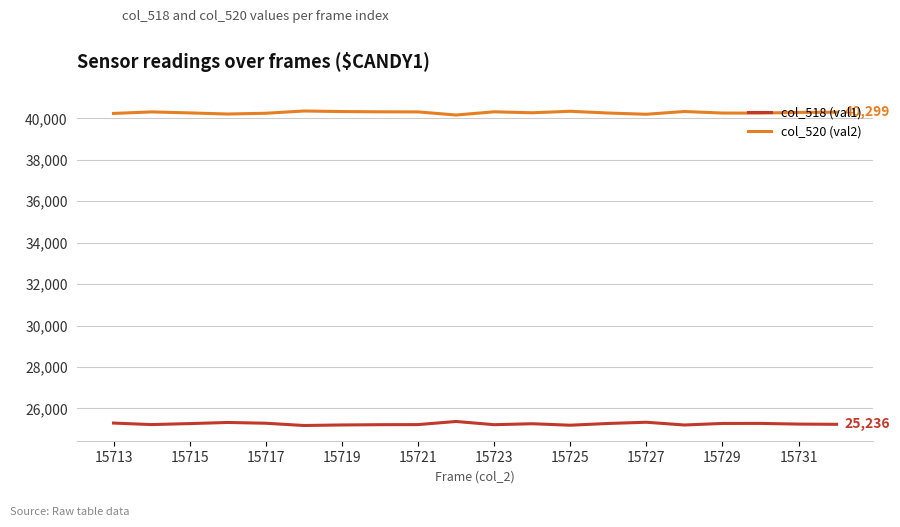

In col_518 (val1), how many points are lower than both neighbors (excluding endpoints)?

5